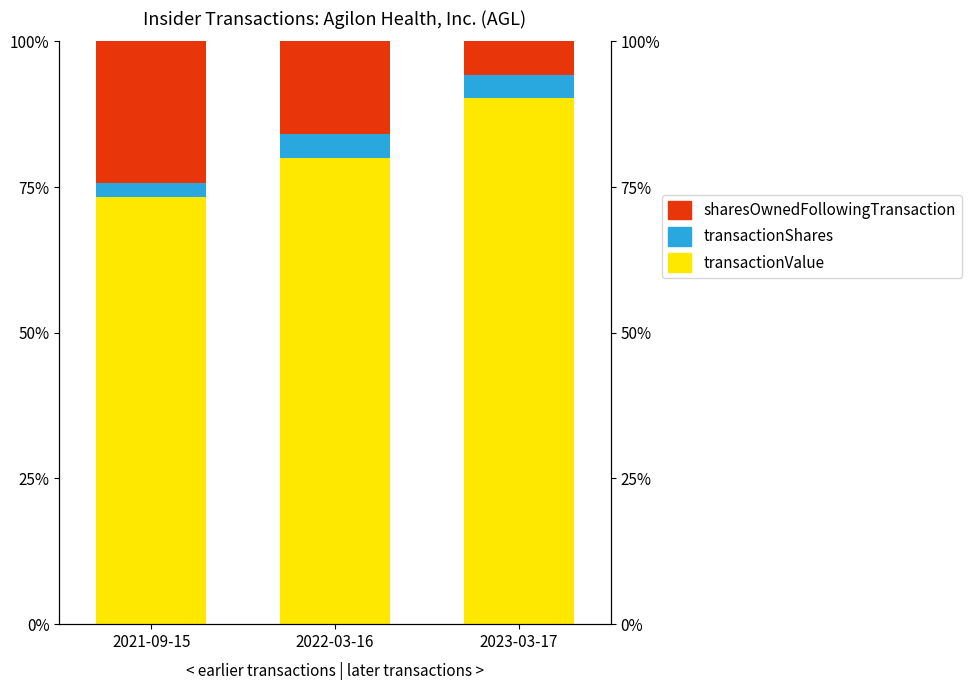

Rank the series at 2022-03-16 from lowest to highest value.

transactionShares, sharesOwnedFollowingTransaction, transactionValue